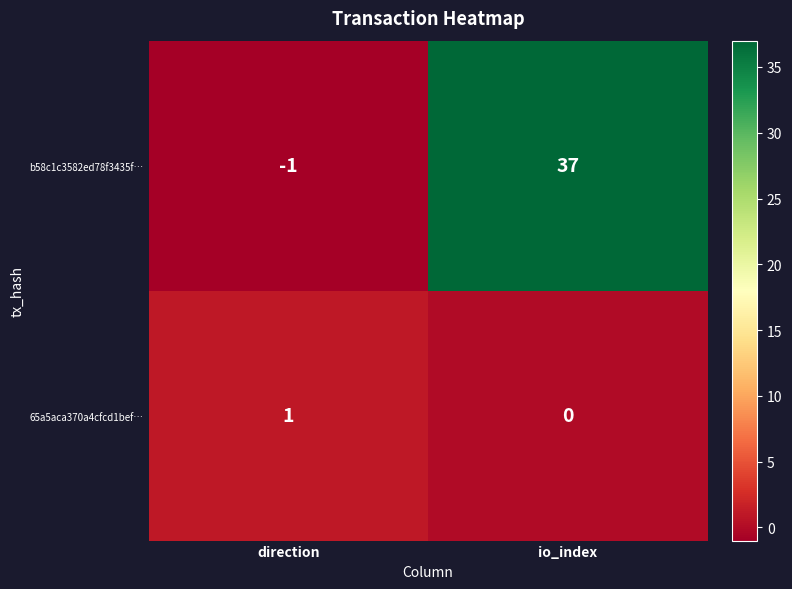

Rank the series by their maximum value, from highest to lowest.

b58c1c3582ed78f3435f…, 65a5aca370a4cfcd1bef…